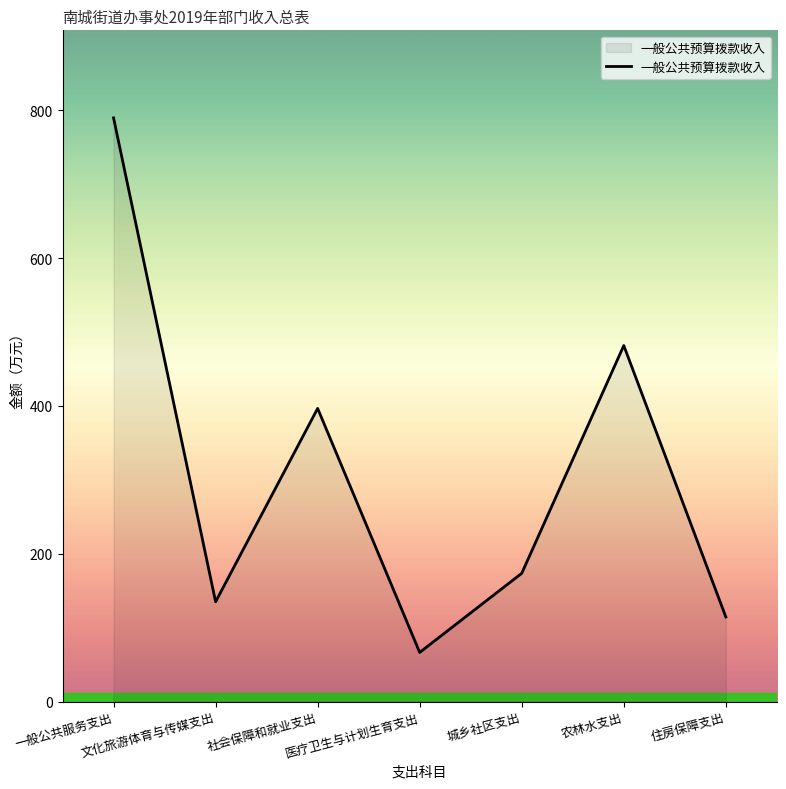

At which category does the chart reach its peak across all series?

一般公共服务支出